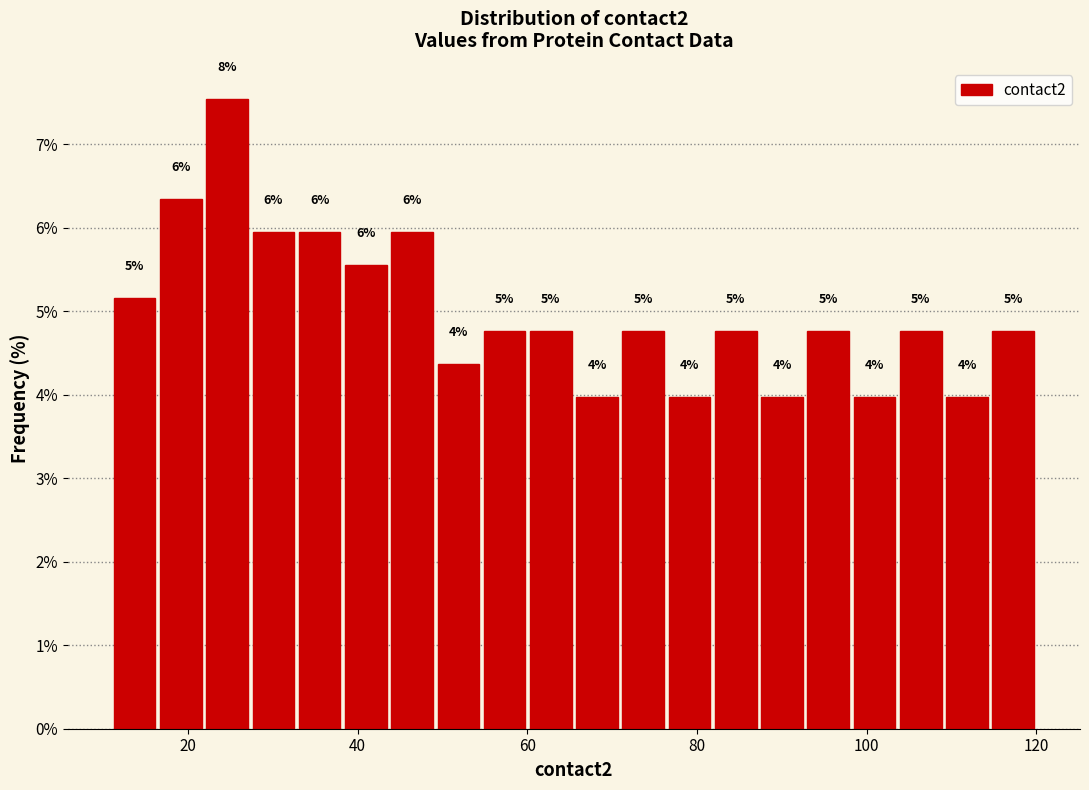

Read against the x-axis, roughly where is the centre of the tallest bar?

24